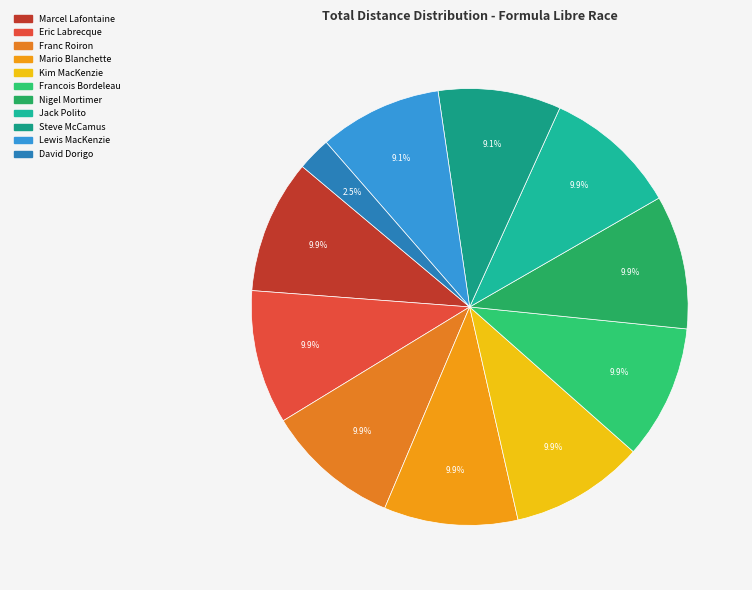

What is the largest slice in the pie chart?

Marcel Lafontaine